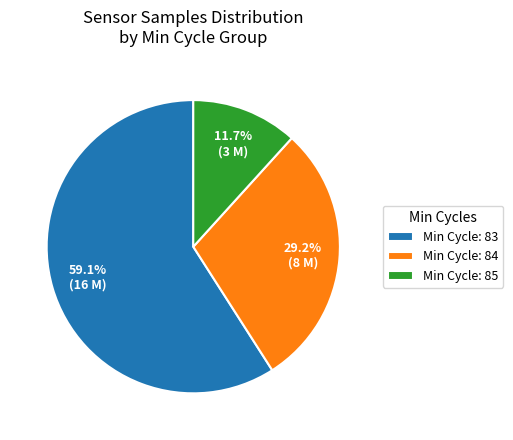

Does any single category account for the majority?

Yes